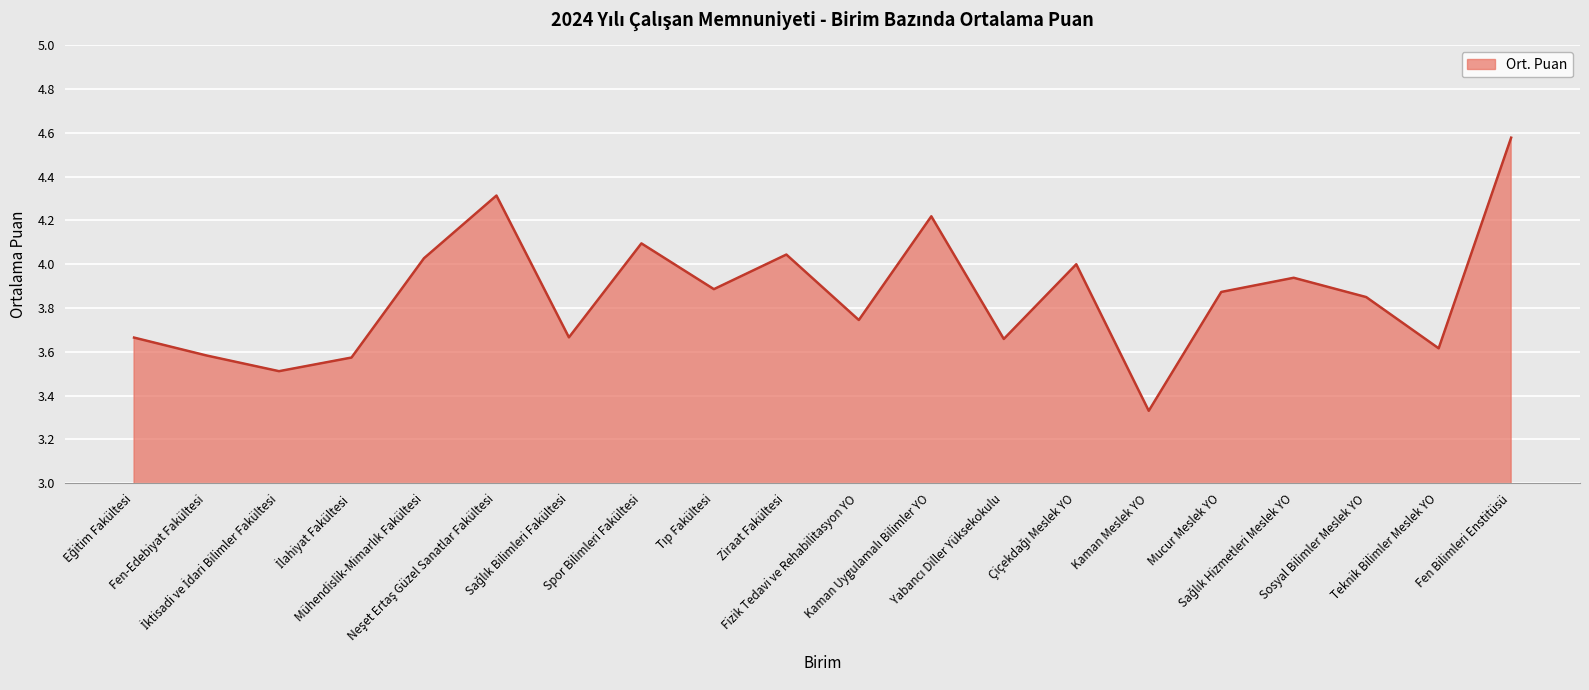

What is the difference between the maximum and minimum values?

1.2